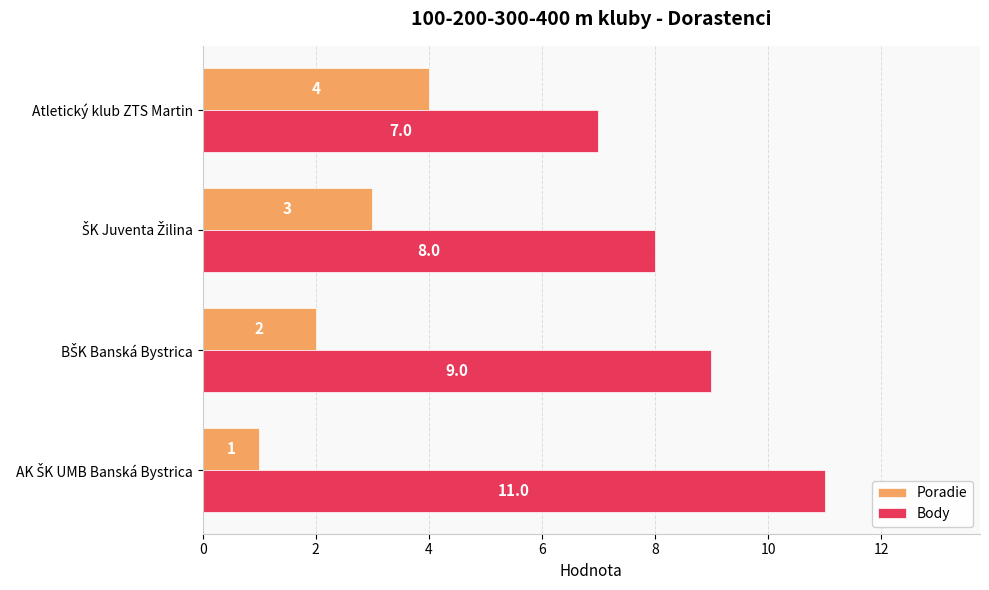

What is the difference between the maximum and minimum values in the Poradie series?

3